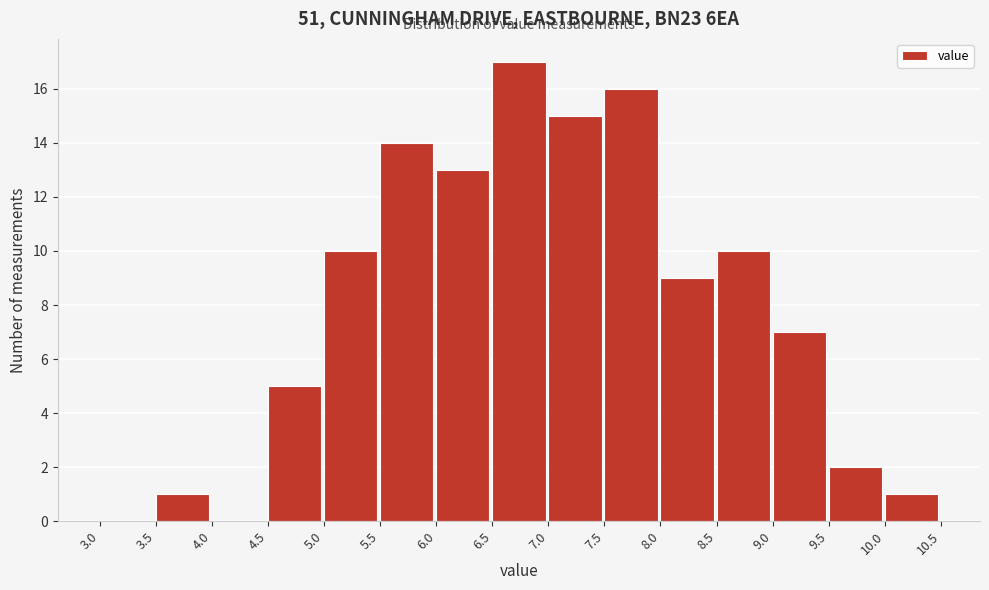

Reading left to right, list every bar in this chart as the range it spans on the x-axis followed by its height. The values are not printed on the chart, so give them approximately, as read against the axis.

3.0 to 3.5: 0
3.5 to 4.0: 1
4.0 to 4.5: 0
4.5 to 5.0: 5
5.0 to 5.5: 10
5.5 to 6.0: 14
6.0 to 6.5: 13
6.5 to 7.0: 17
7.0 to 7.5: 15
7.5 to 8.0: 16
8.0 to 8.5: 9
8.5 to 9.0: 10
9.0 to 9.5: 7
9.5 to 10.0: 2
10.0 to 10.5: 1